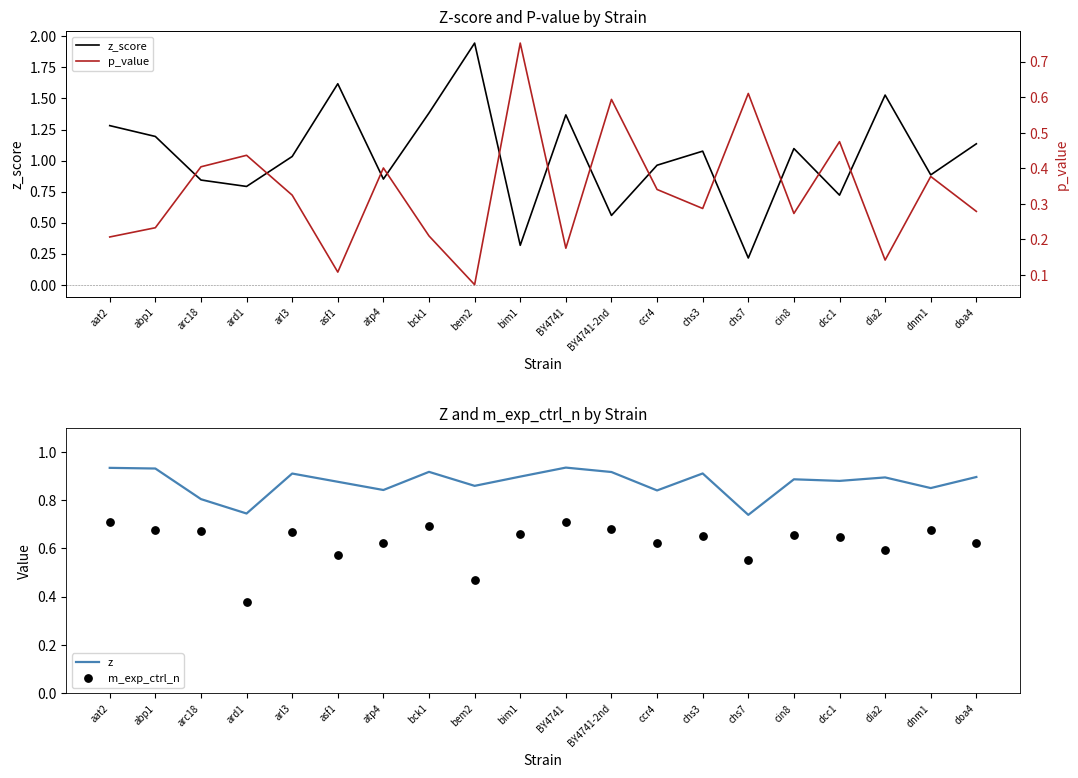

At which category is the sum across all series the highest?

bem2